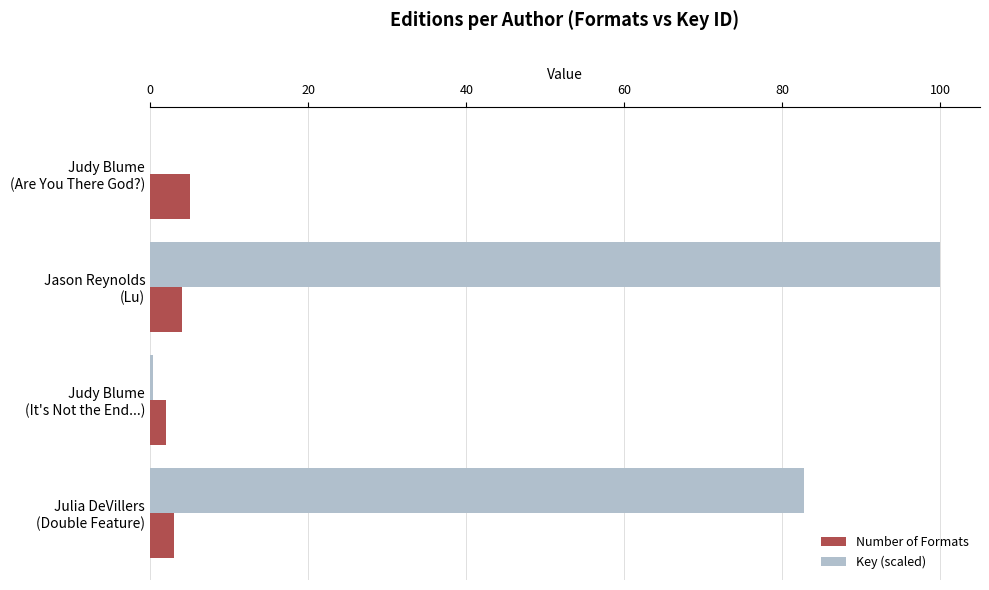

What is the maximum value for Key (scaled)?

100.0